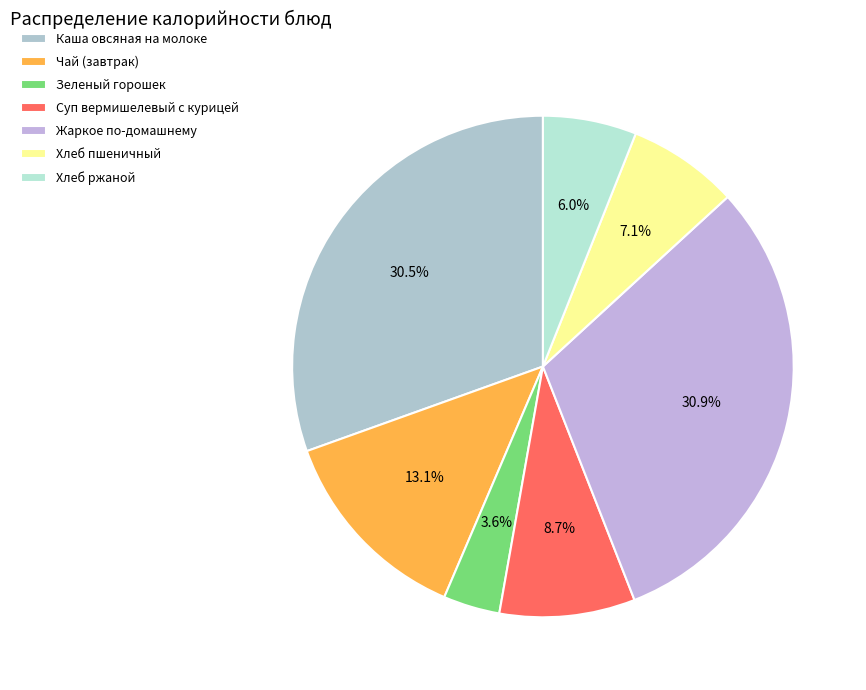

Which slice is the largest?

Жаркое по-домашнему